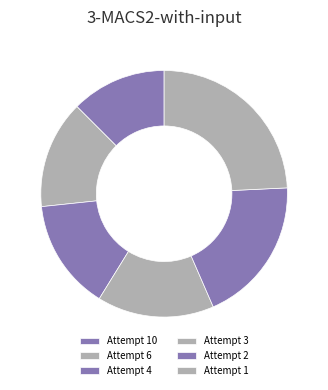

Is there any slice that represents more than half of the pie?

No